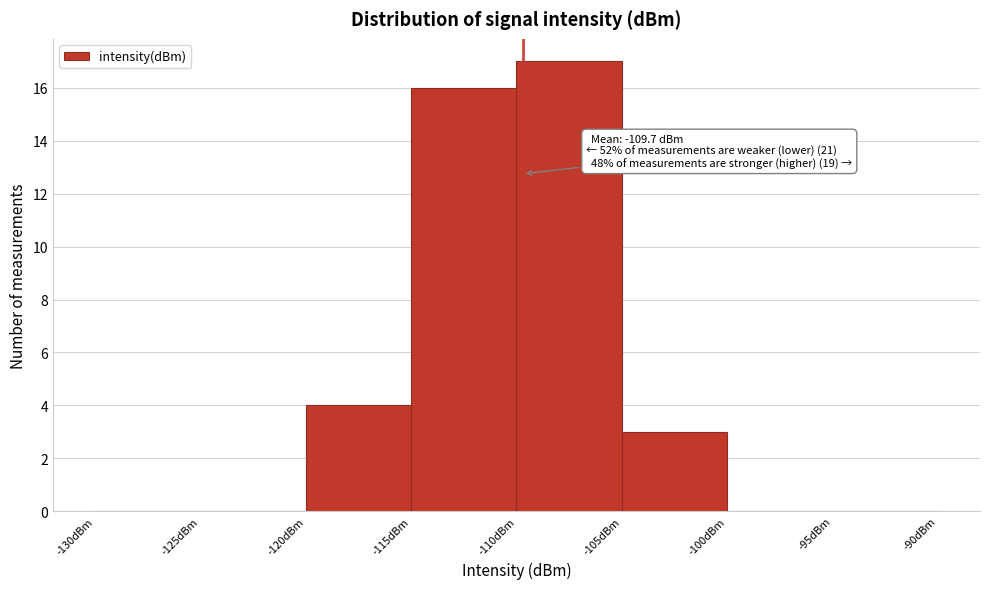

Over which range of the x-axis is the bar tallest?

-110 to -105